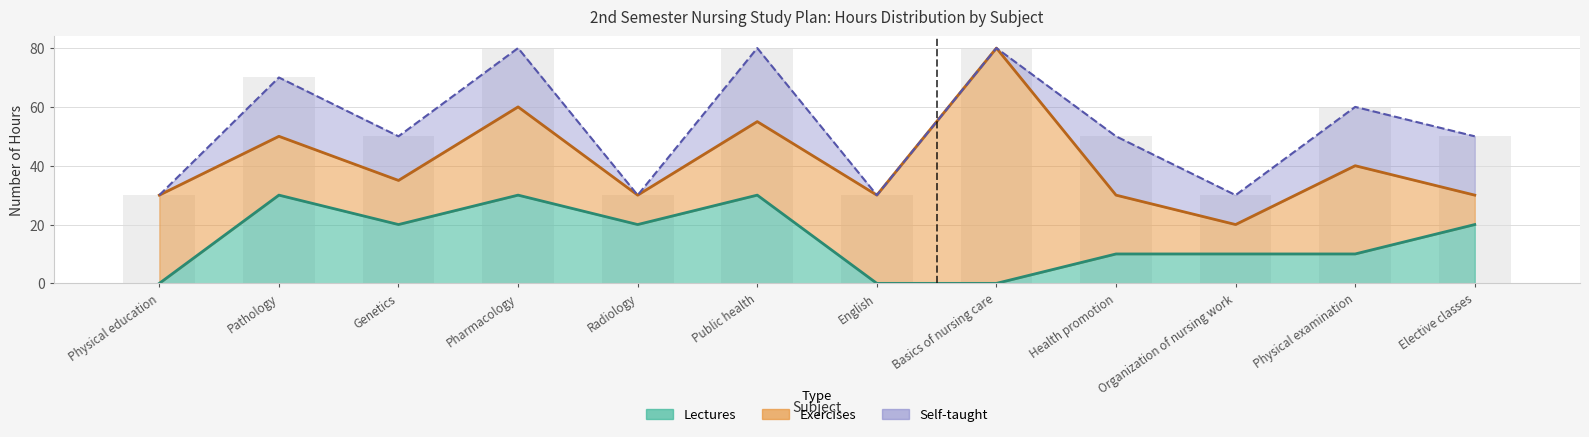

Reading left to right, transcribe all the data shown in this chart.

ects: 0	3	2	3	1	3	1	10	3	1	2	2
lectures: 0	30	20	30	20	30	0	0	10	10	10	20
exercises: 30	20	15	30	10	25	30	80	20	10	30	10
self_taught: 0	20	15	20	0	25	0	0	20	10	20	20